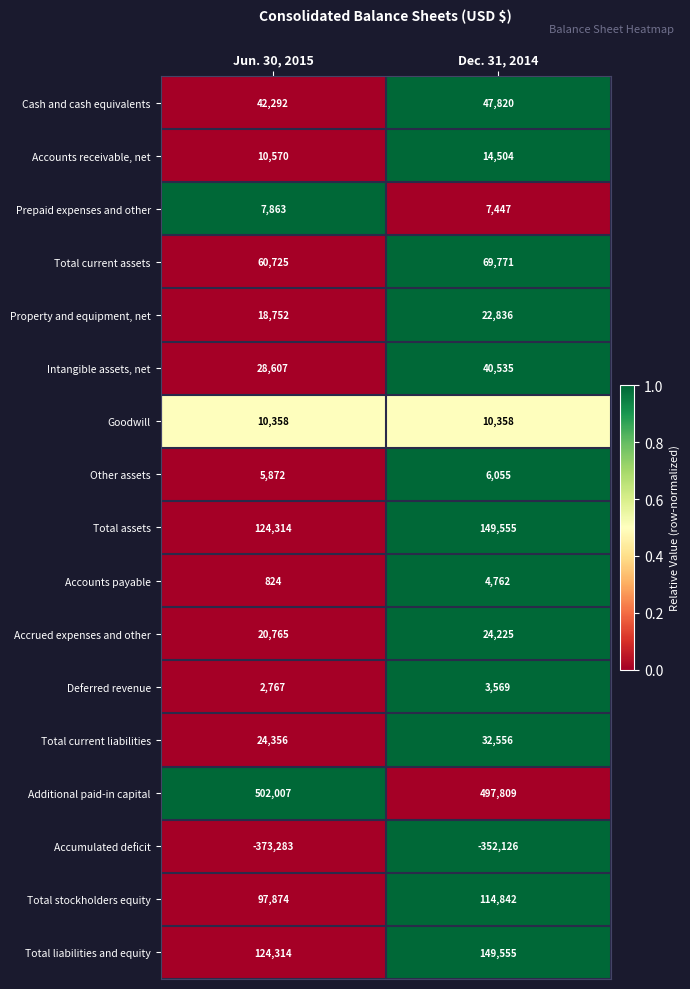

What is the difference between the maximum and minimum values in the Accounts receivable, net series?

3934